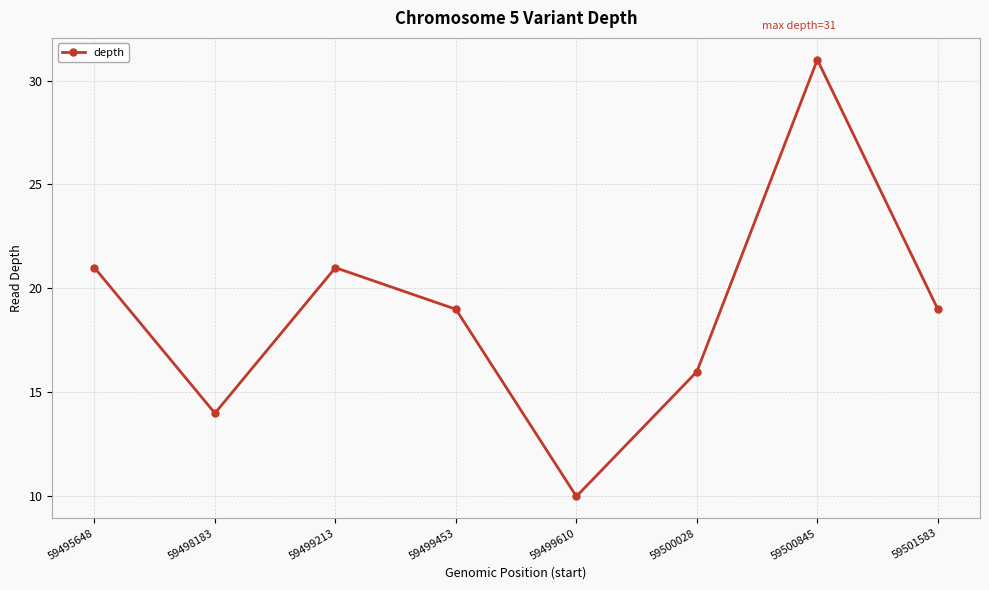

What is the greatest value displayed?

31